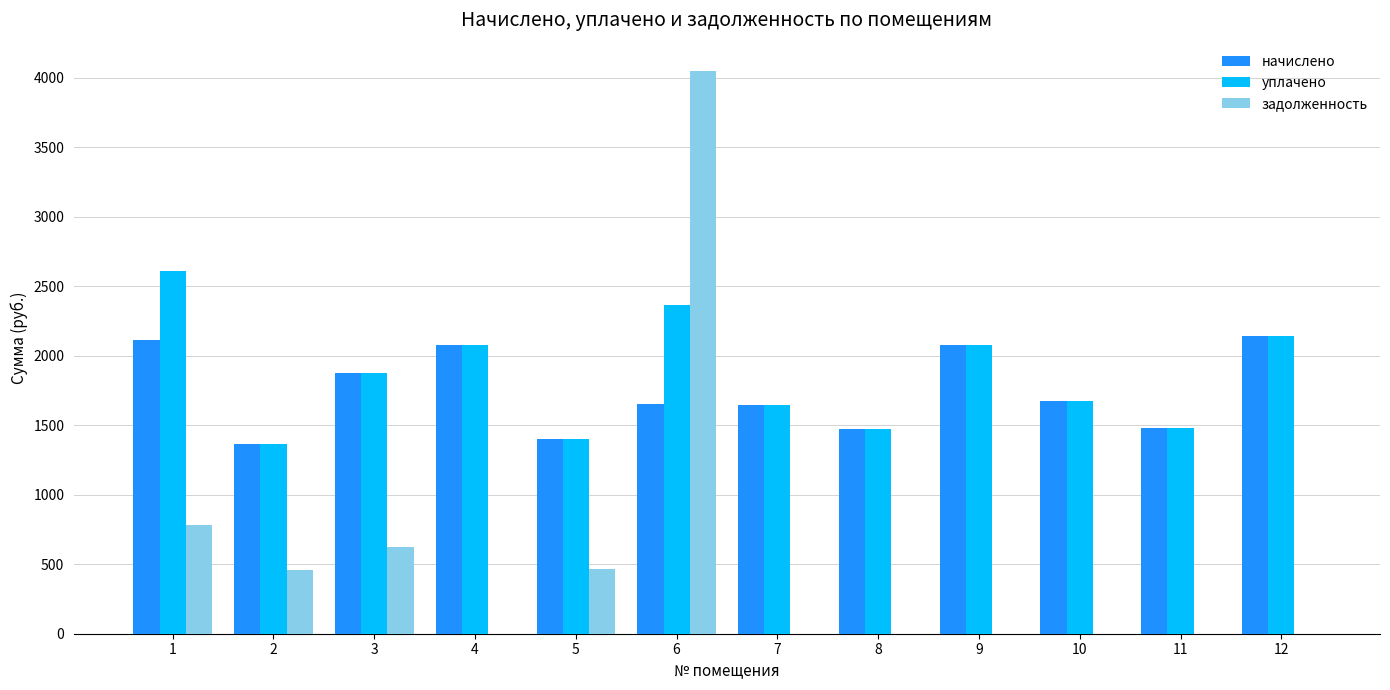

The начислено series shows 1646.0 at 7. True or false?

True